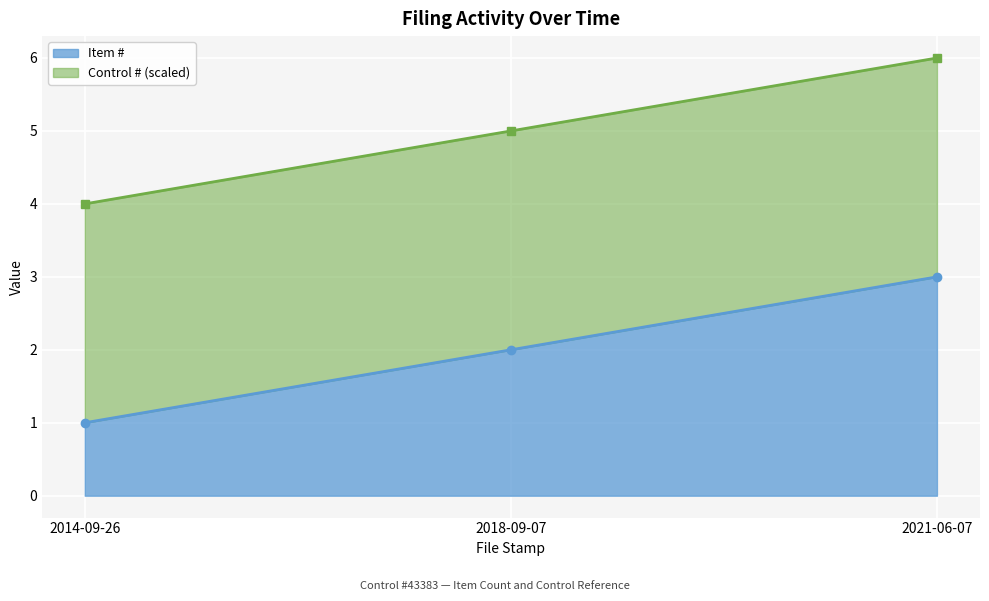

At which category does the chart reach its minimum across all series?

2014-09-26